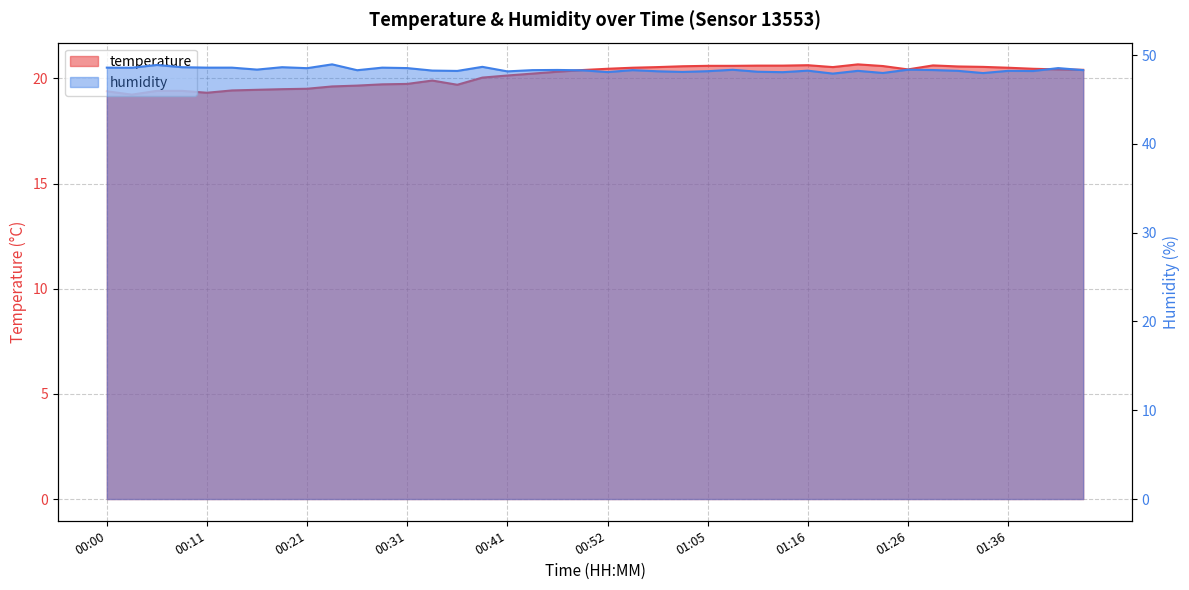

List the labels in order of temperature value, largest first.

01:21, 01:16, 01:29, 01:11, 01:13, 01:05, 01:08, 01:24, 01:00, 01:31, 01:34, 00:57, 01:18, 00:55, 01:36, 00:52, 01:39, 01:26, 01:41, 01:44, 00:49, 00:47, 00:44, 00:41, 00:39, 00:34, 00:31, 00:29, 00:36, 00:26, 00:23, 00:21, 00:18, 00:16, 00:13, 00:05, 00:08, 00:00, 00:11, 00:03